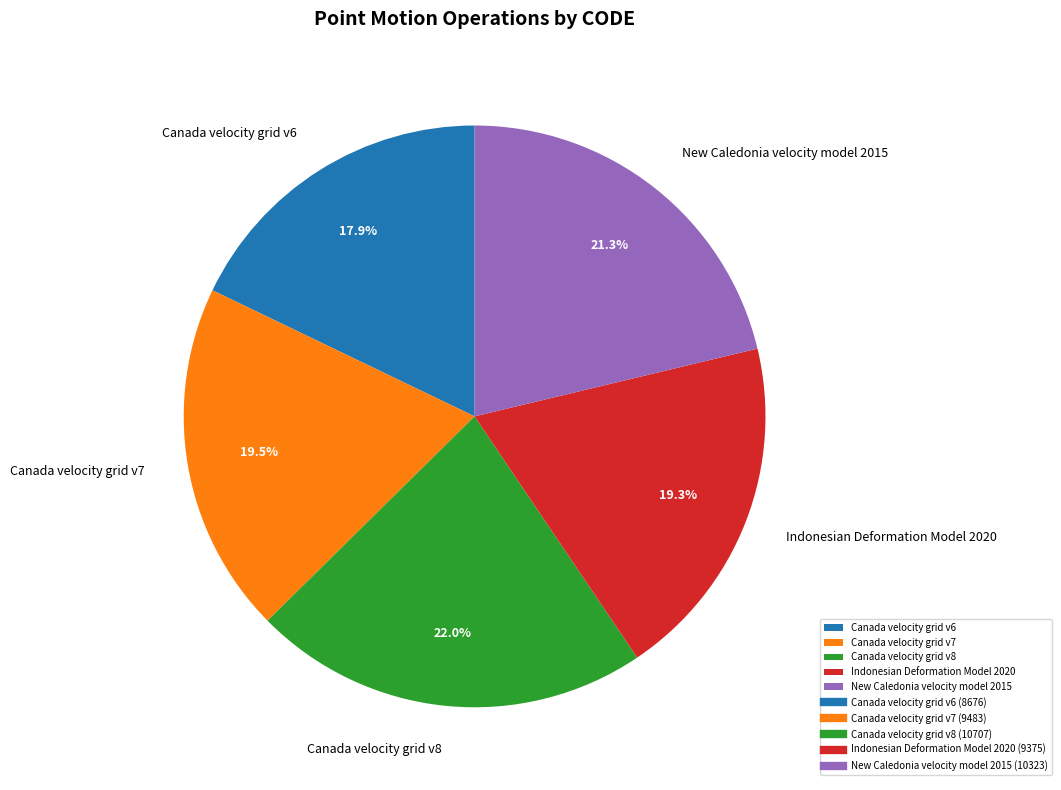

What percentage is the Canada velocity grid v6 slice, to the nearest percent?

18%